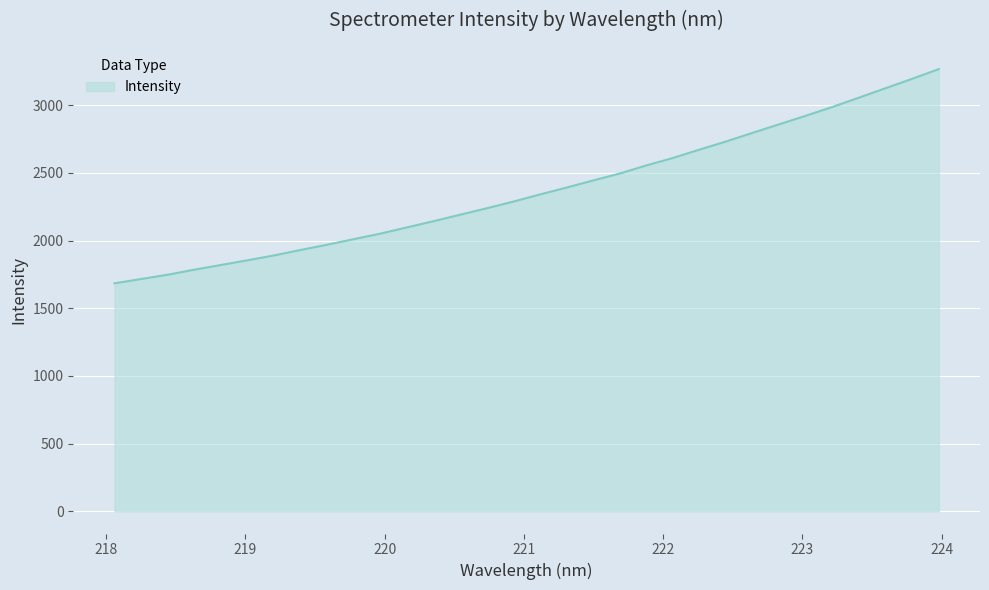

What is the greatest value displayed?

3266.7